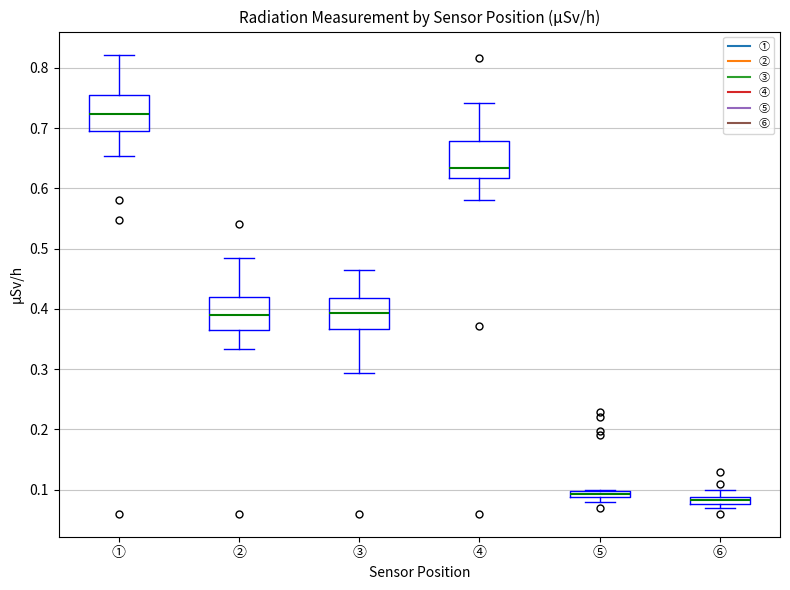

Where is the lower edge of the box for ③ on the y-axis? The values are not printed on the chart, so give them approximately, as read against the axis.

0.37